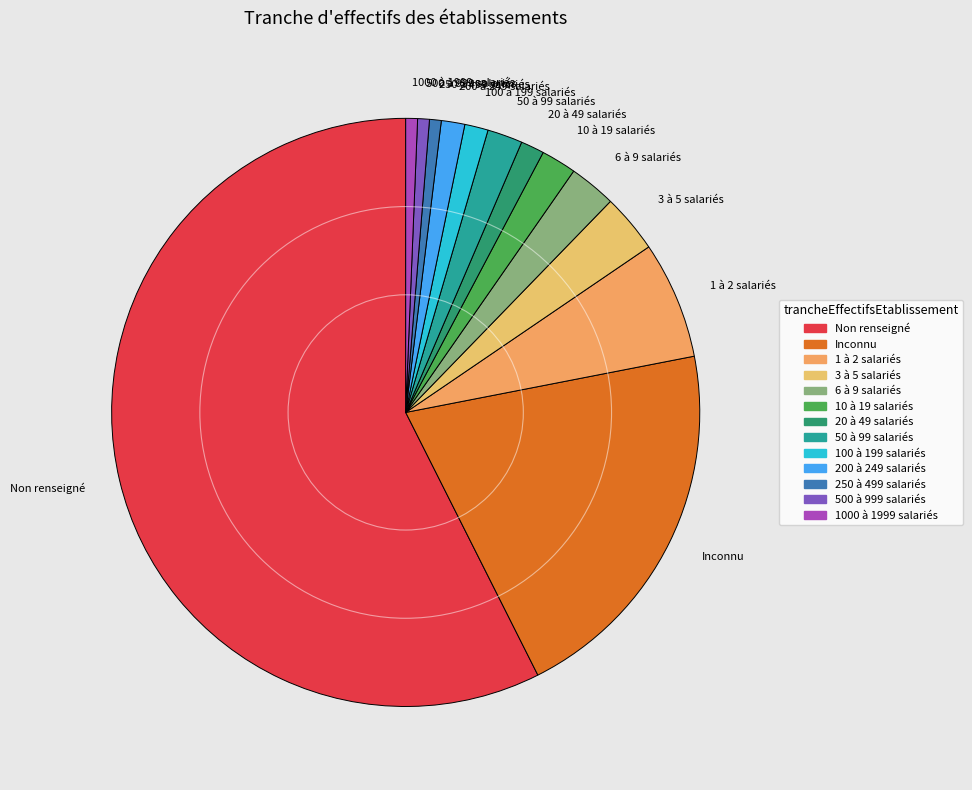

Do 10 à 19 salariés and 250 à 499 salariés together represent more than half of the pie?

No